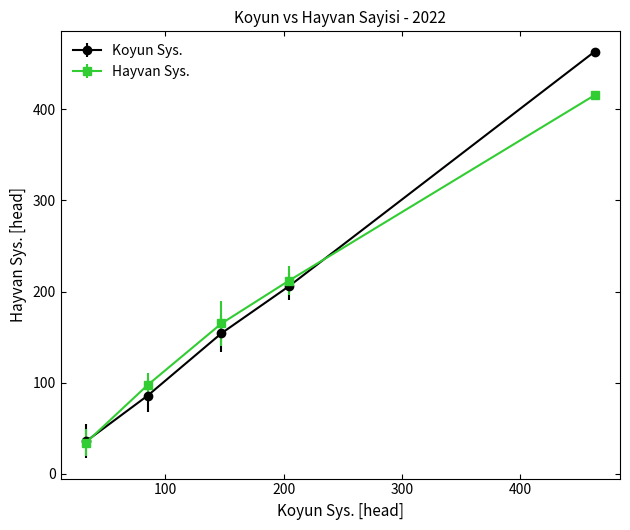

Which series has the largest range (max minus min)?

Koyun Sys.